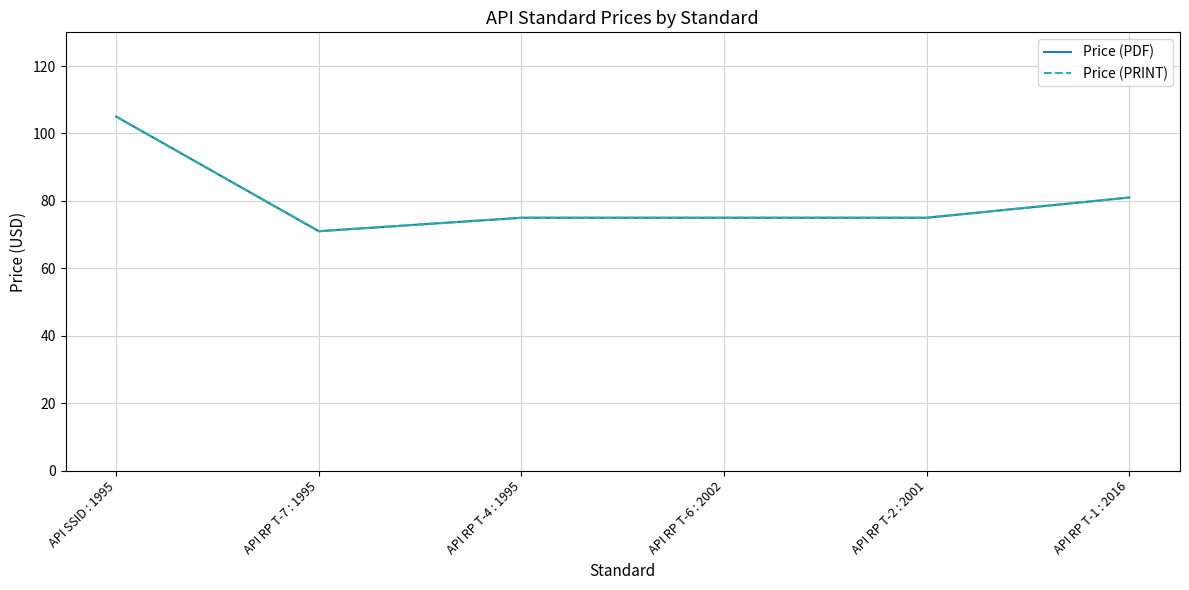

Read the Price (PRINT) value at API RP T-1 : 2016, to the nearest 5.

80